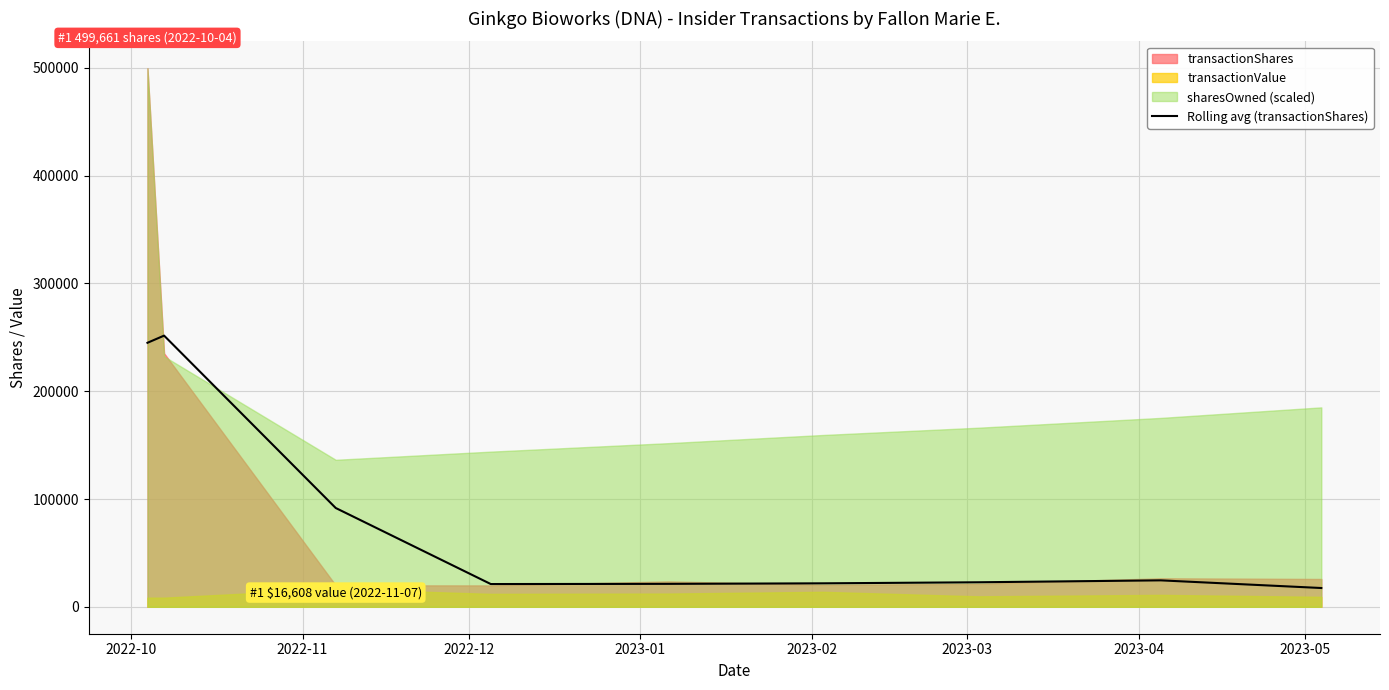

What is the maximum value for Rolling avg (transactionShares)?

251609.7